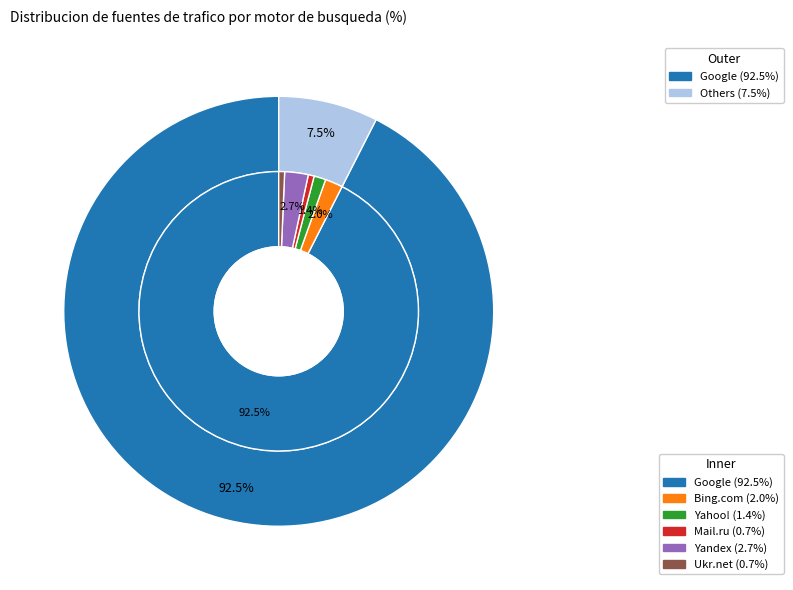

Count the number of slices in the pie.

6